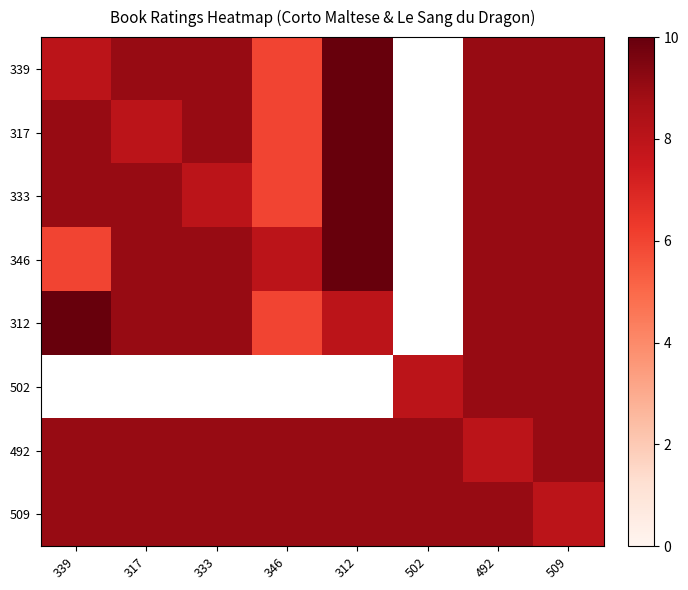

Which series has the largest total across all categories?

492